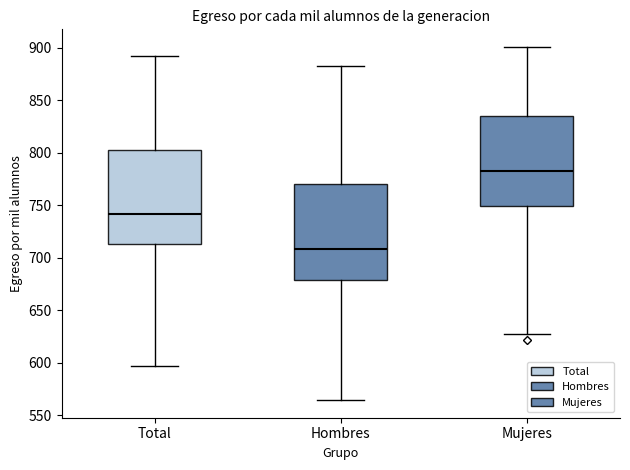

Reading left to right, read every box against the y-axis: the position of its median line, the range the box covers, and the ends of its whiskers. The values are not printed on the chart, so give them approximately, as read against the axis.

Total: median 740, box 715 to 800, whiskers 595 to 890
Hombres: median 710, box 680 to 770, whiskers 565 to 885
Mujeres: median 780, box 750 to 835, whiskers 630 to 900